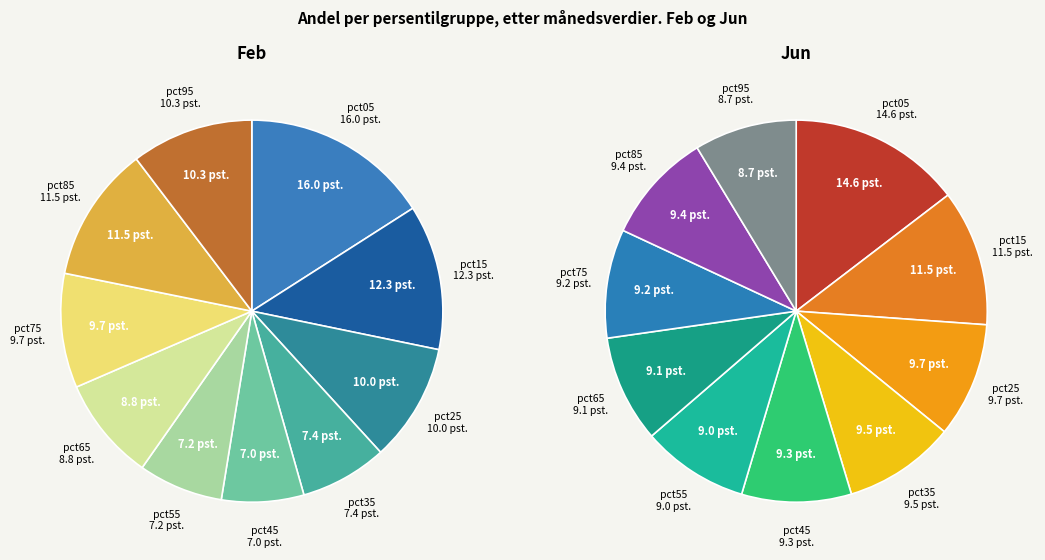

Is there any slice that represents more than half of the pie?

No